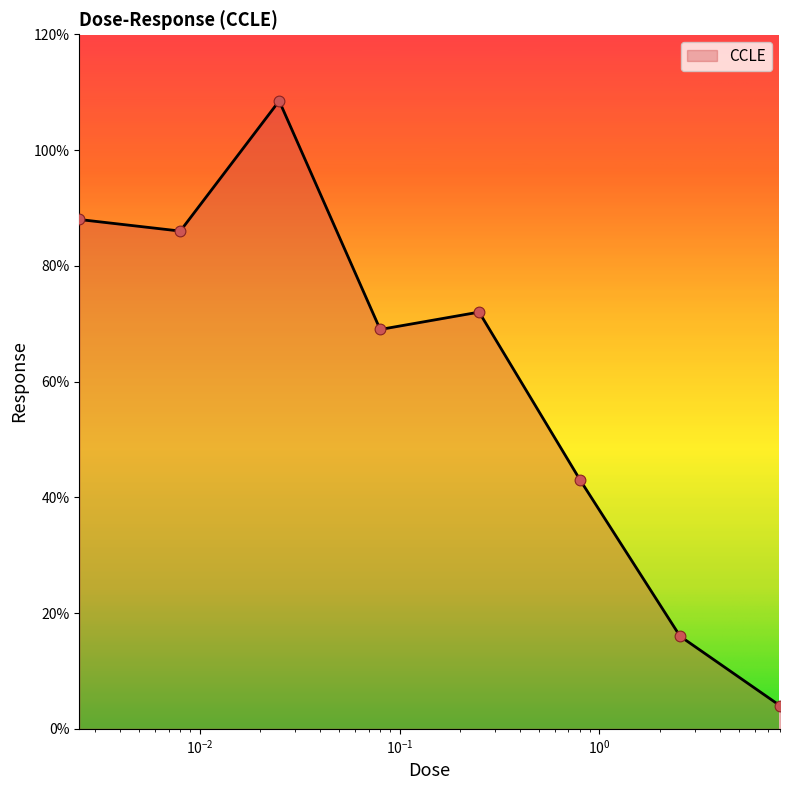

What is the smallest value displayed?

4.0